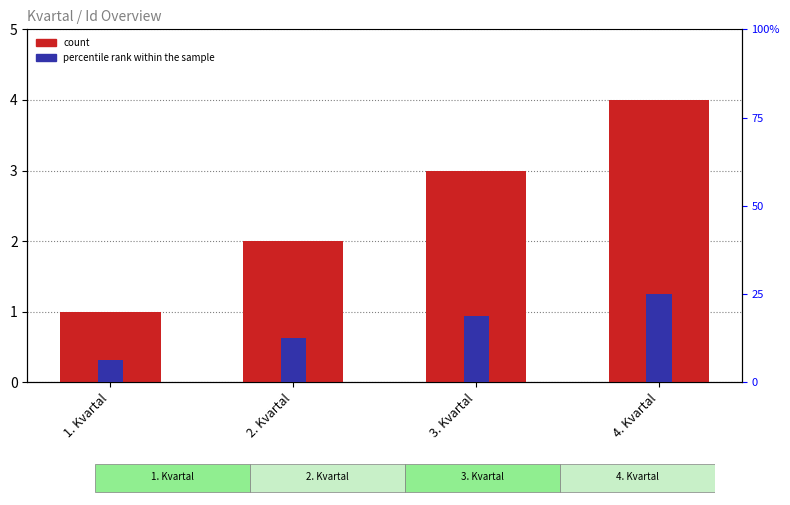

Rank the categories by percentile rank within the sample value from highest to lowest.

4. Kvartal, 3. Kvartal, 2. Kvartal, 1. Kvartal